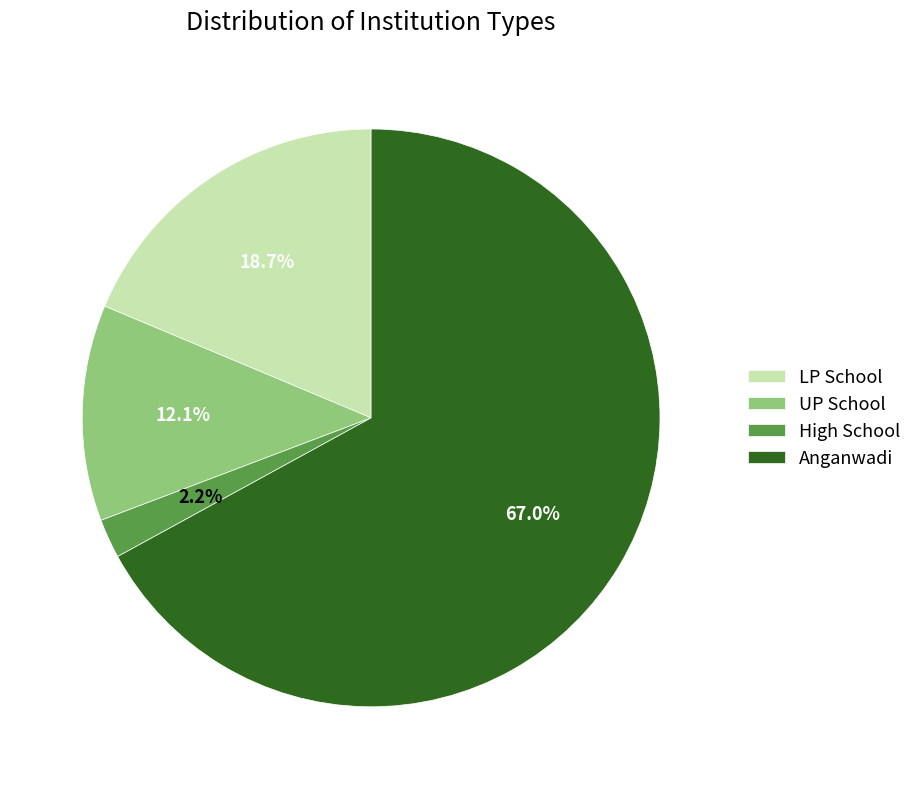

True or false: LP School accounts for 19% of the total.

True